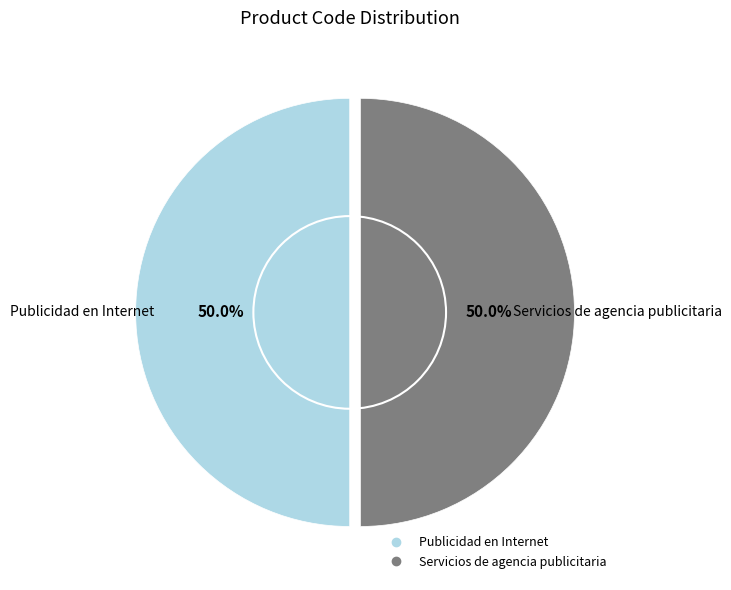

Count the number of slices in the pie.

2